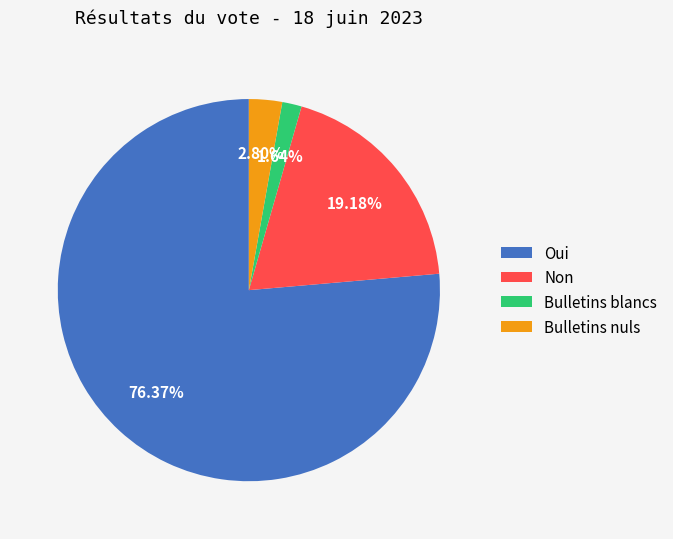

Combined, what portion of the pie is Bulletins nuls and Bulletins blancs?

4.4%